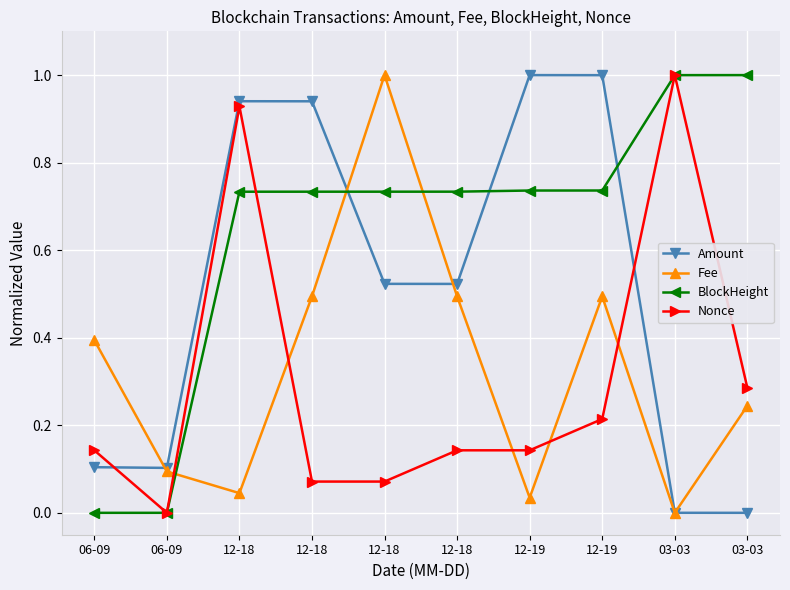

Read the Nonce value at 12-18.

0.1